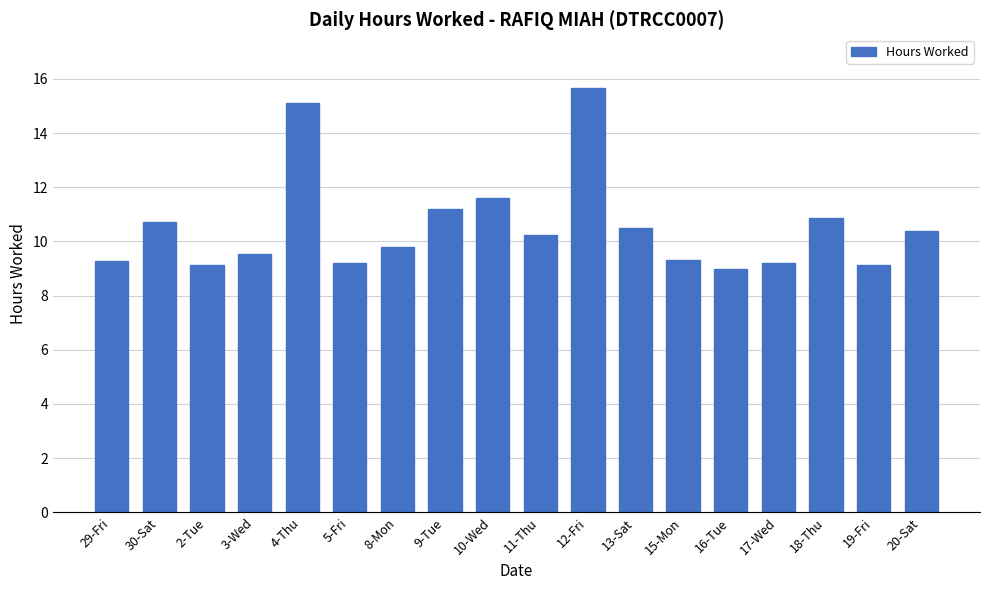

Which has a higher value, 4-Thu or 20-Sat?

4-Thu